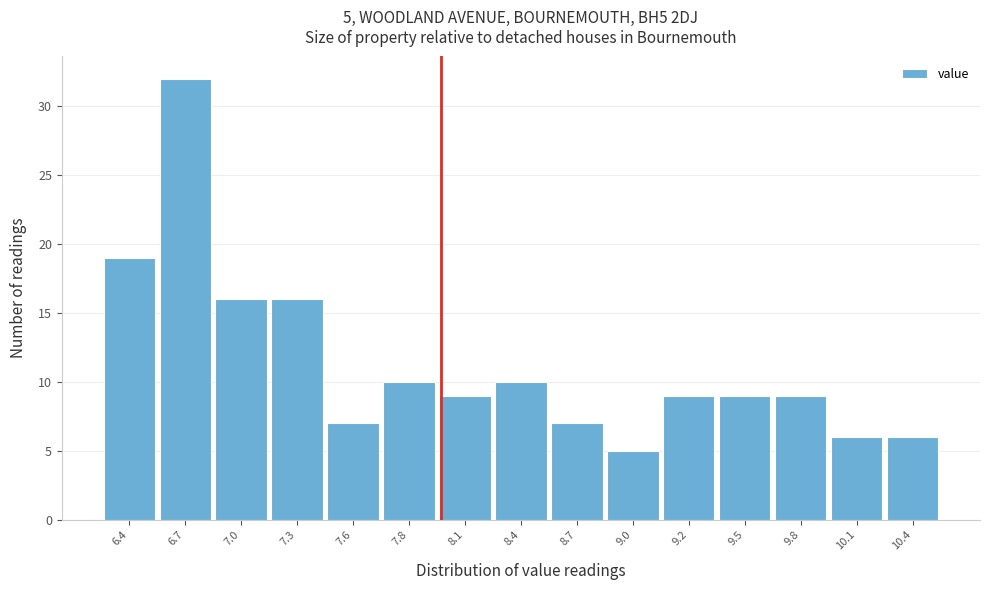

Which range on the x-axis has the tallest bar?

6.58 to 6.86